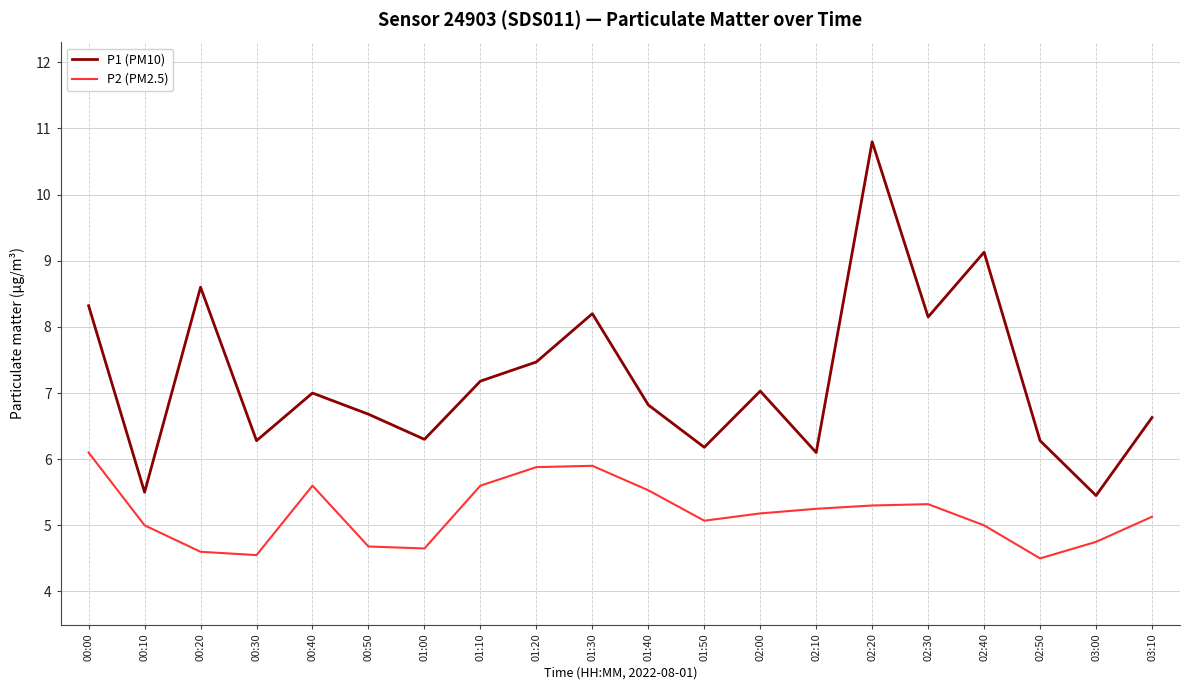

True or false: P1 (PM10) and P2 (PM2.5) intersect in this chart.

False